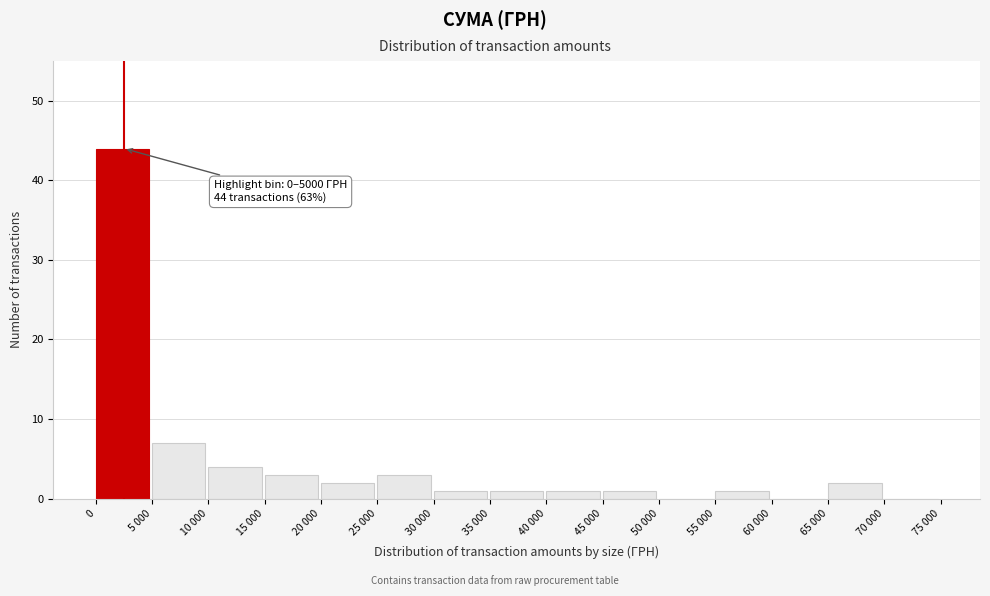

Reading left to right, list all the values displayed in this chart.

0=44	5 000=7	10 000=4	15 000=3	20 000=2	25 000=3	30 000=1	35 000=1	40 000=1	45 000=1	50 000=0	55 000=1	60 000=0	65 000=2	70 000=0